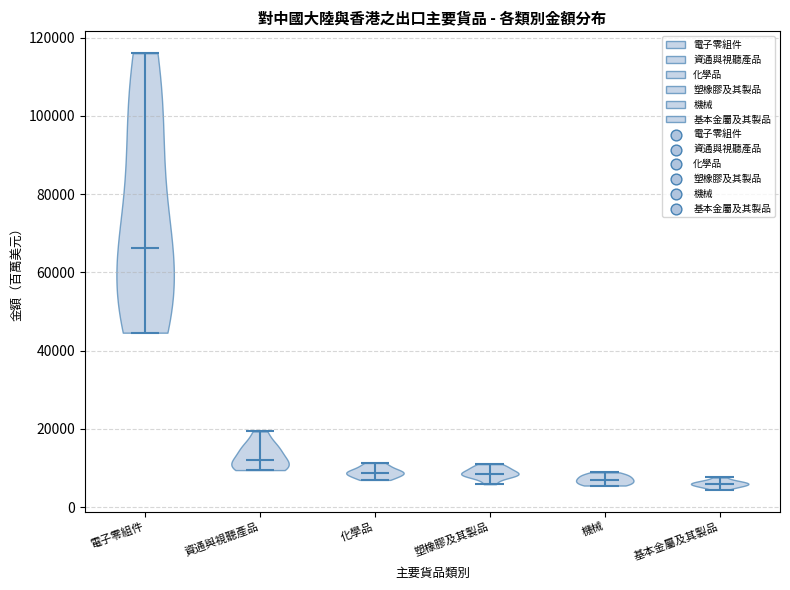

Which violin has the highest median line?

電子零組件